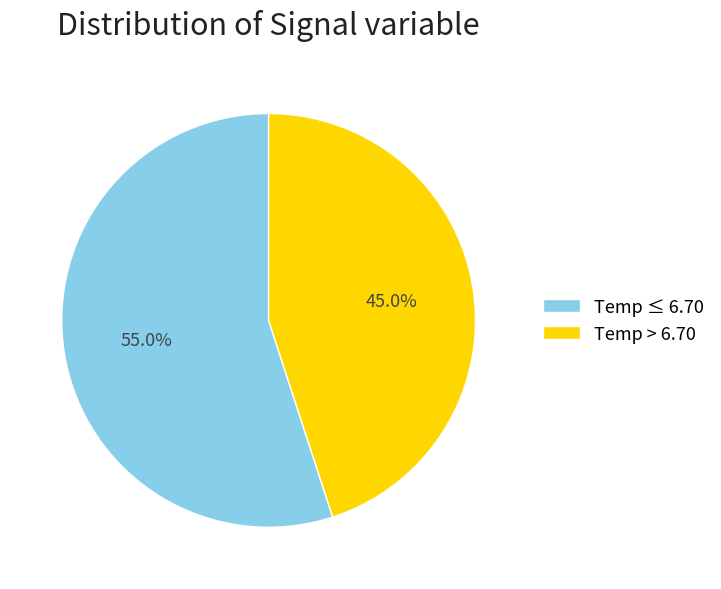

Do Temp ≤ 6.70 and Temp > 6.70 together represent more than half of the pie?

Yes